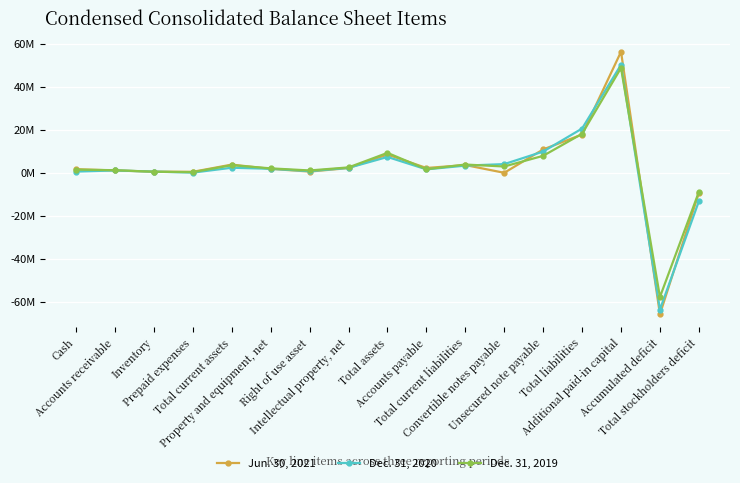

How many times do Dec. 31, 2020 and Dec. 31, 2019 cross each other?

4